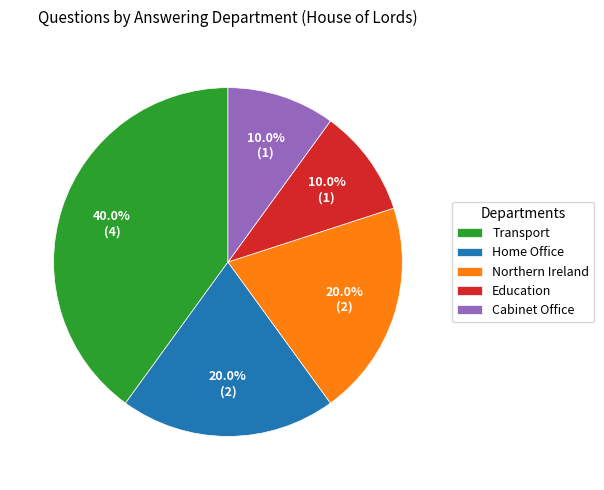

What portion of the pie excludes Northern Ireland?

80.0%